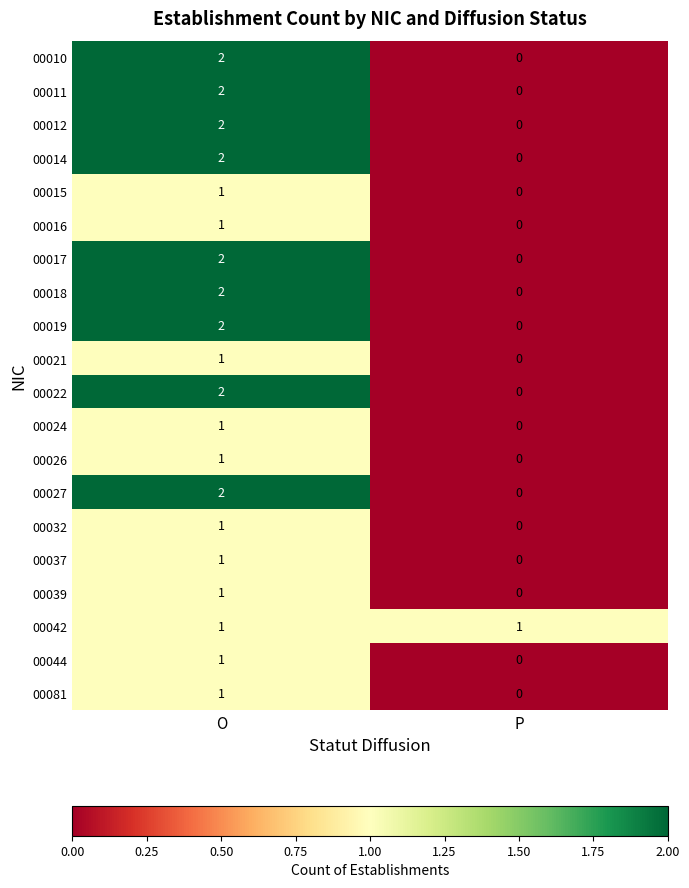

At which category is the sum across all series the highest?

O